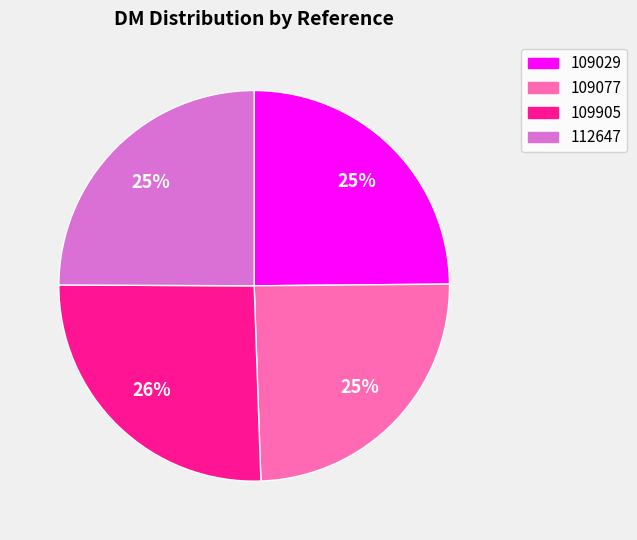

To the nearest percent, what is the difference between the largest and smallest slice percentages?

1%